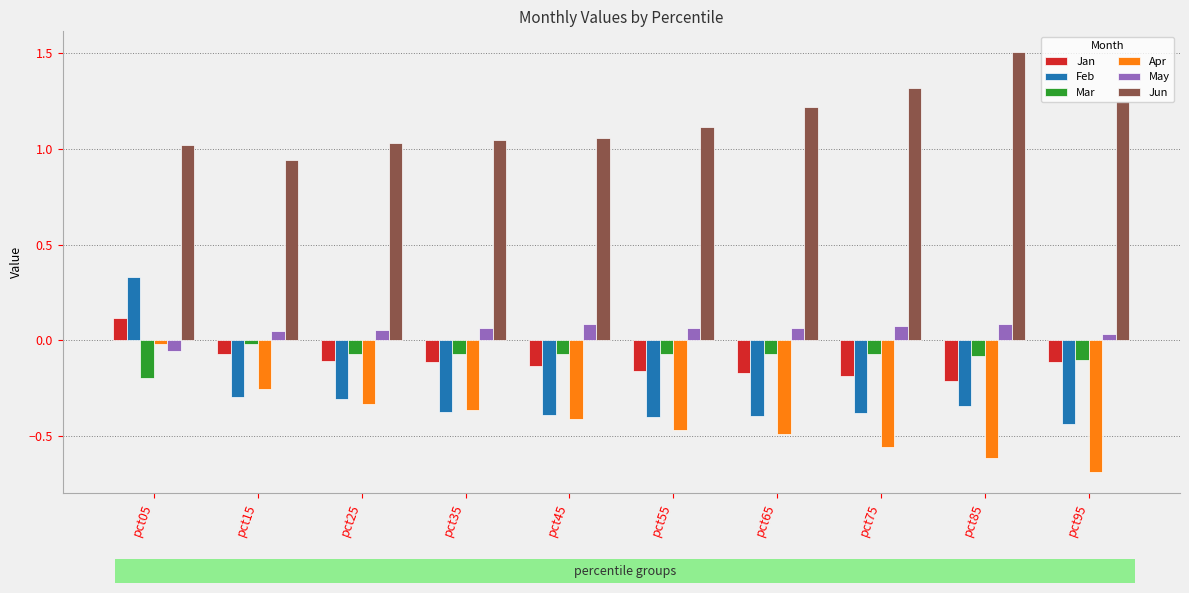

At which label does May reach its minimum?

pct05